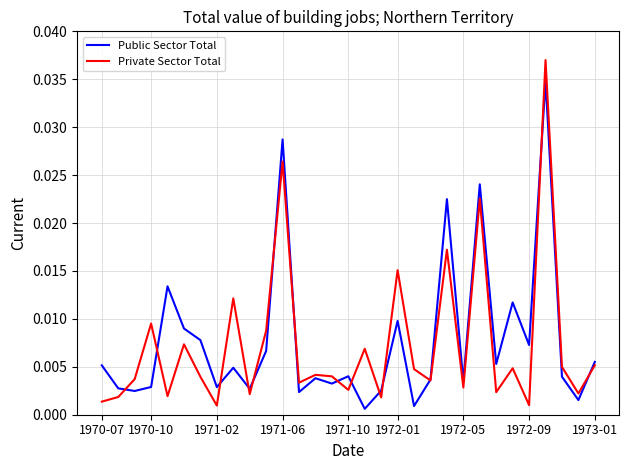

Which series has the largest range (max minus min)?

Private Sector Total